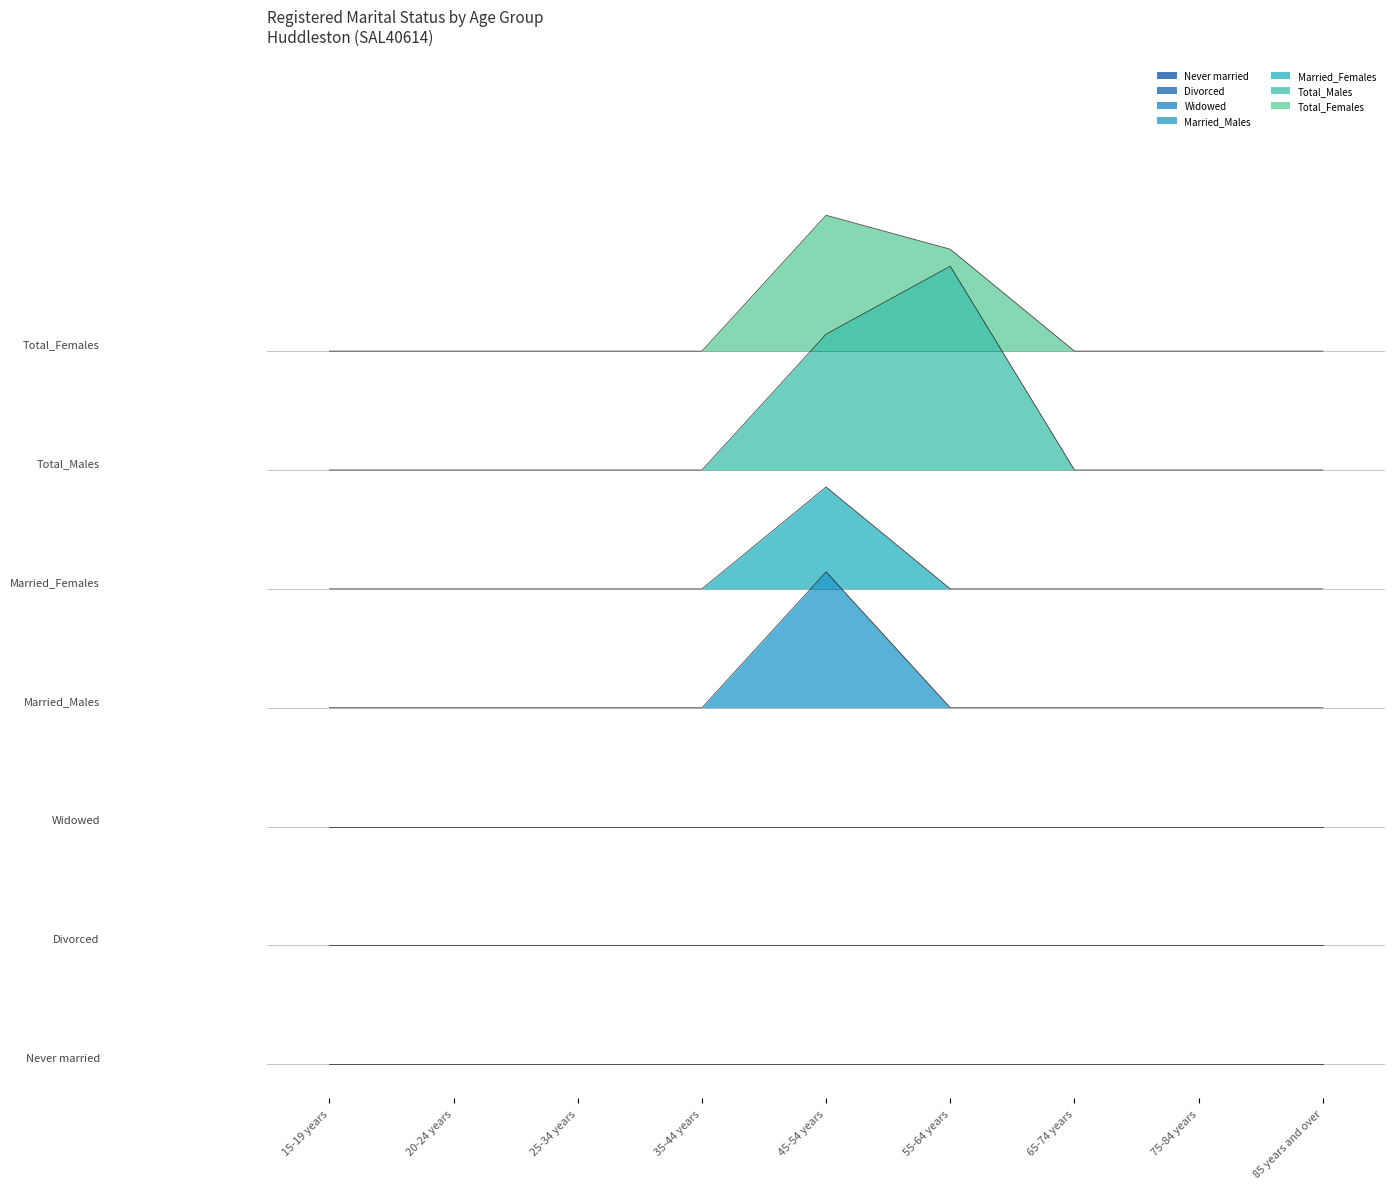

True or false: Married_Females and Total_Females intersect in this chart.

False